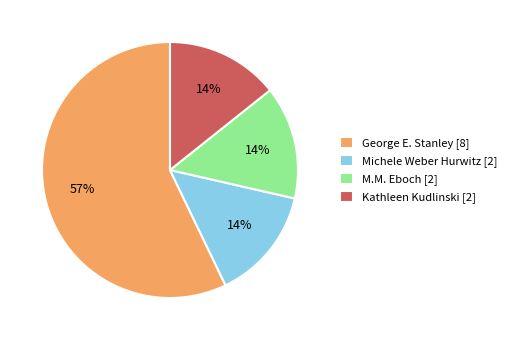

Which category has the biggest portion of the pie?

George E. Stanley [8]